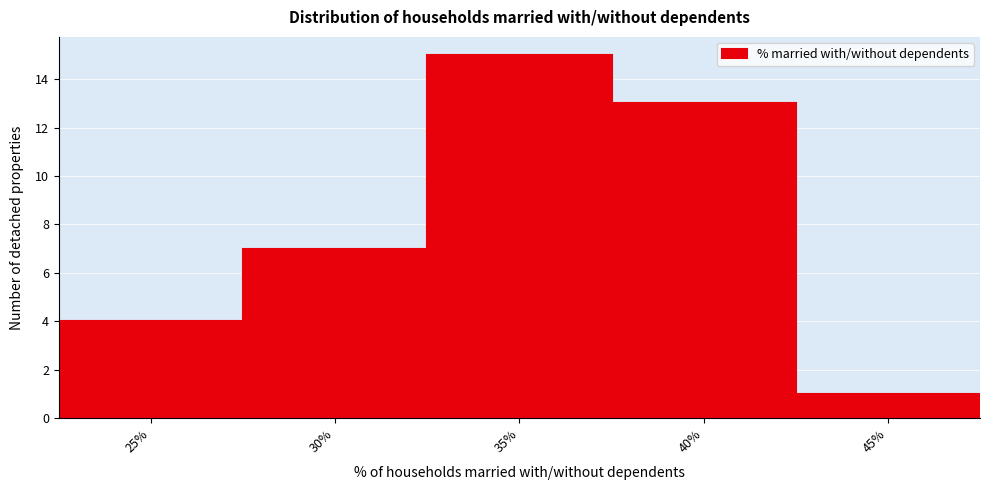

Reading left to right, transcribe all the data shown in this chart.

4	7	15	13	1